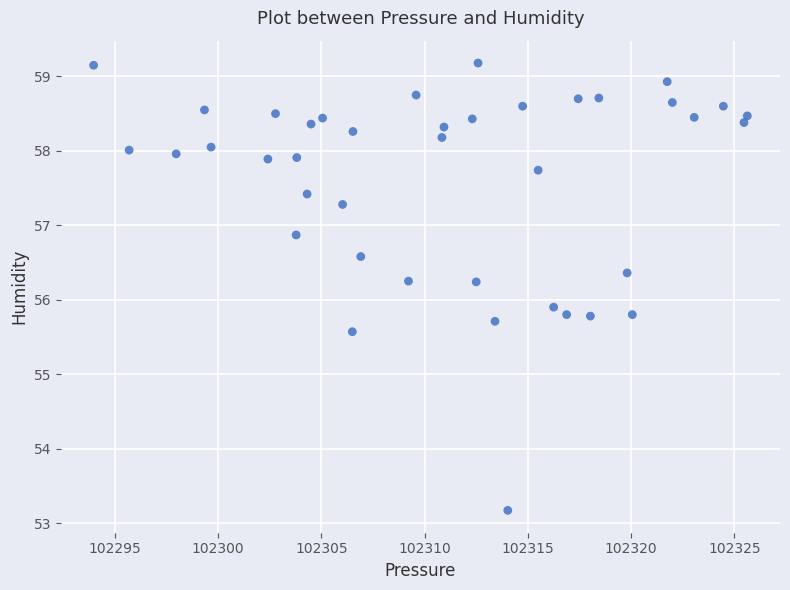

What is the range of Y values (max minus min)?

6.0